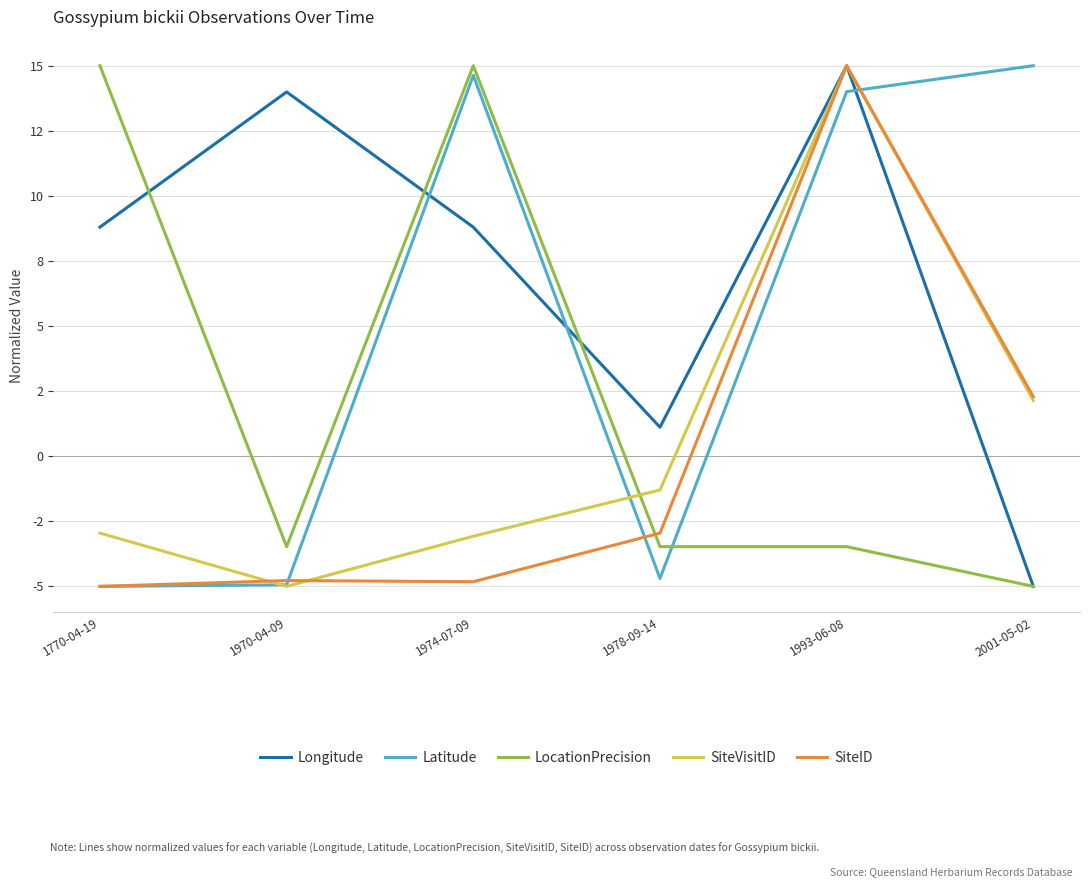

What is the average value of the Longitude series?

7.1